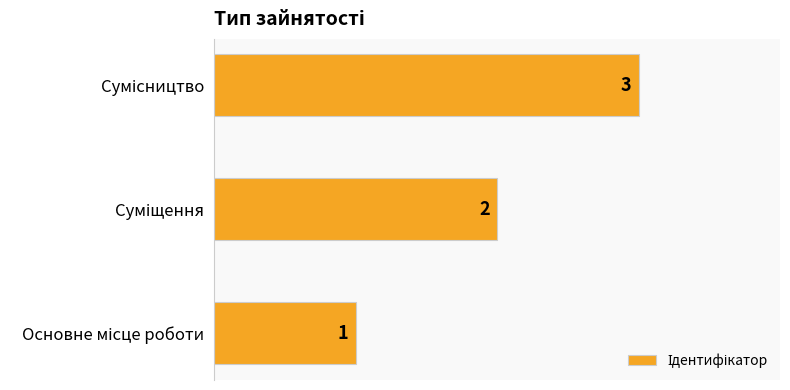

What is the smallest value displayed?

1